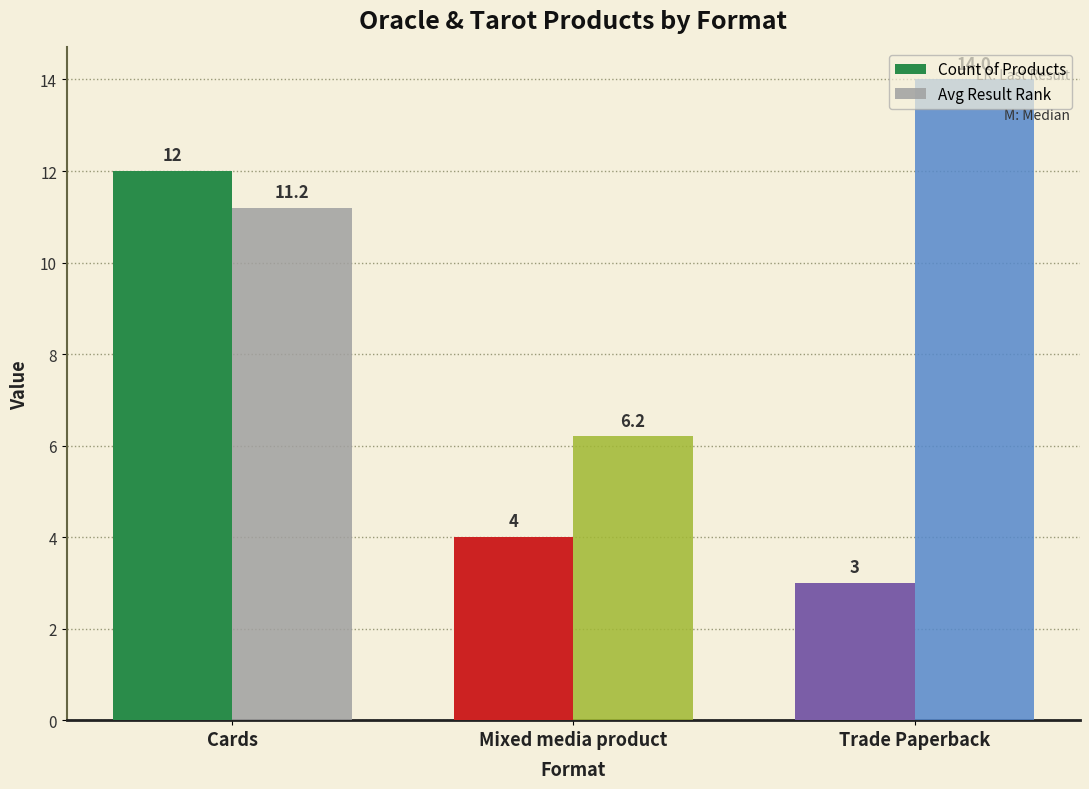

What is the label of the 1st bar from the left?

Cards